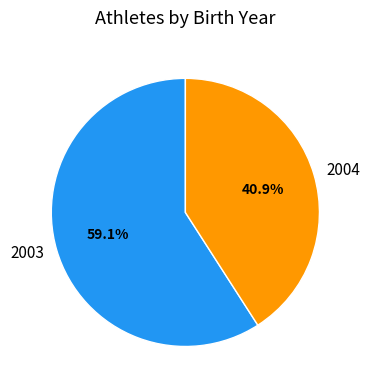

How many slices are in this pie chart?

2